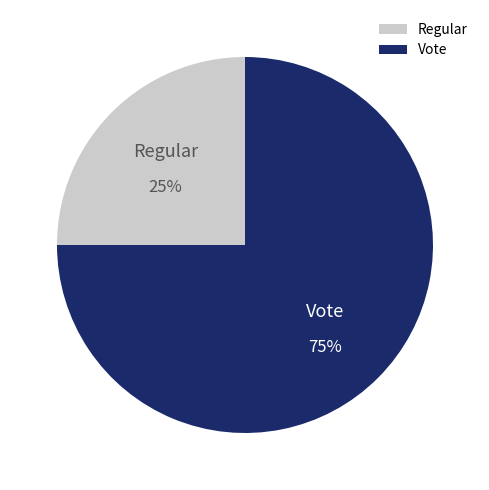

Which category has the biggest portion of the pie?

Vote